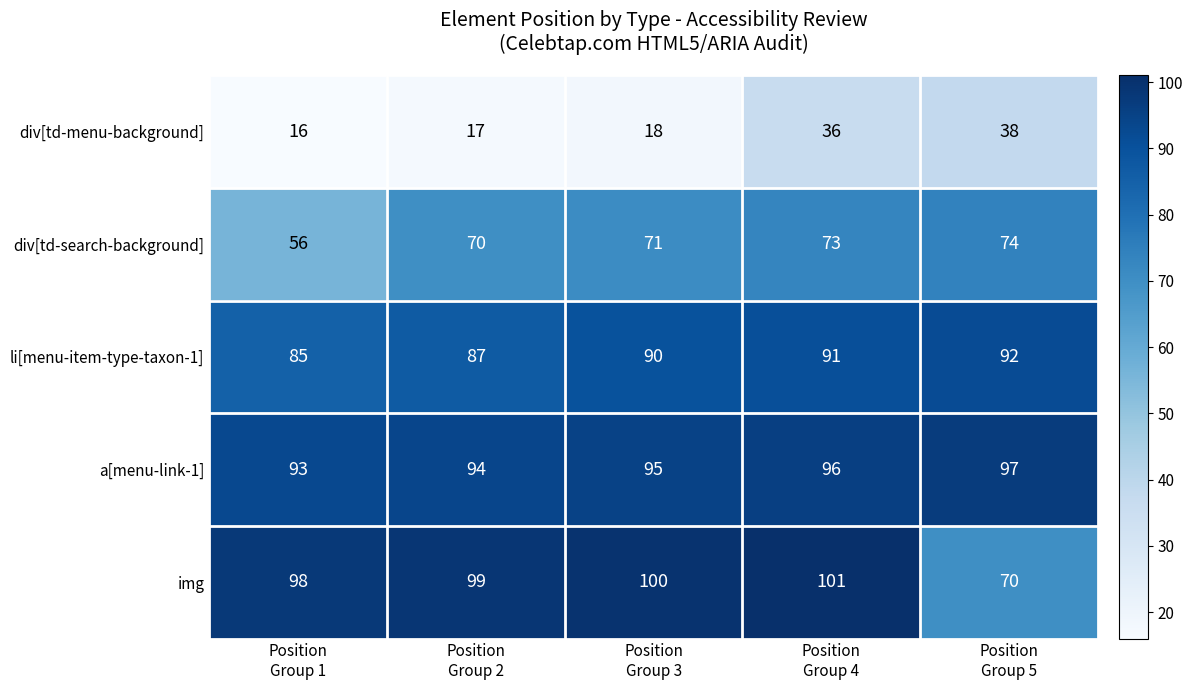

How many data points in div[td-menu-background] are less than 18?

2